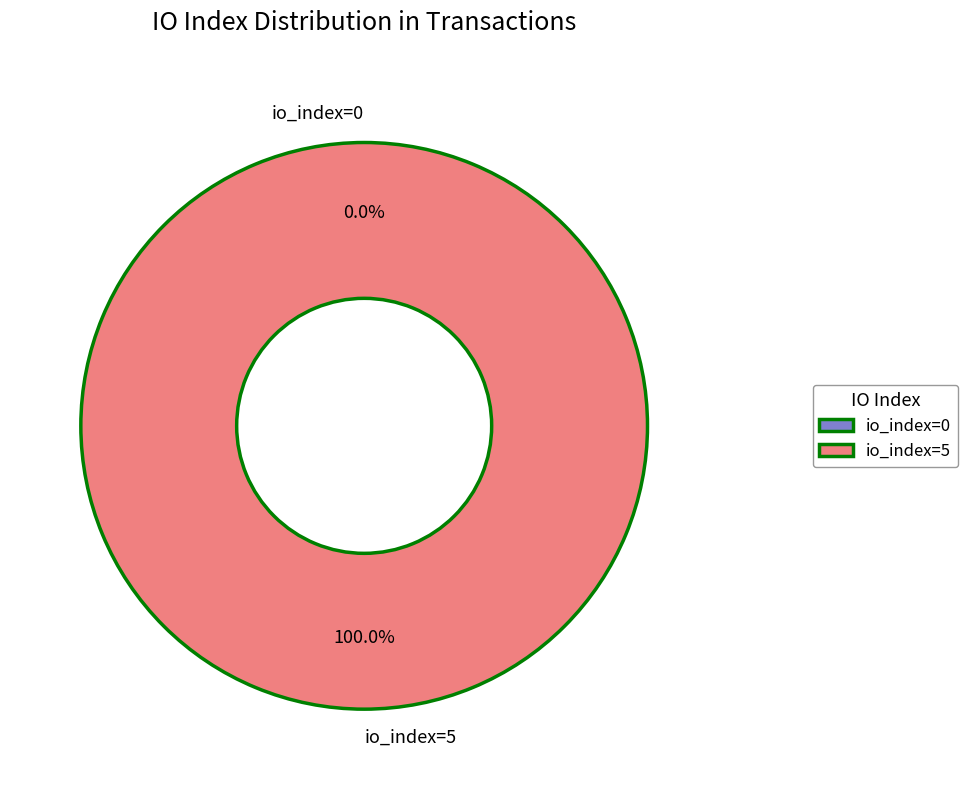

What is the change in value from io_index=0 to io_index=5?

+5